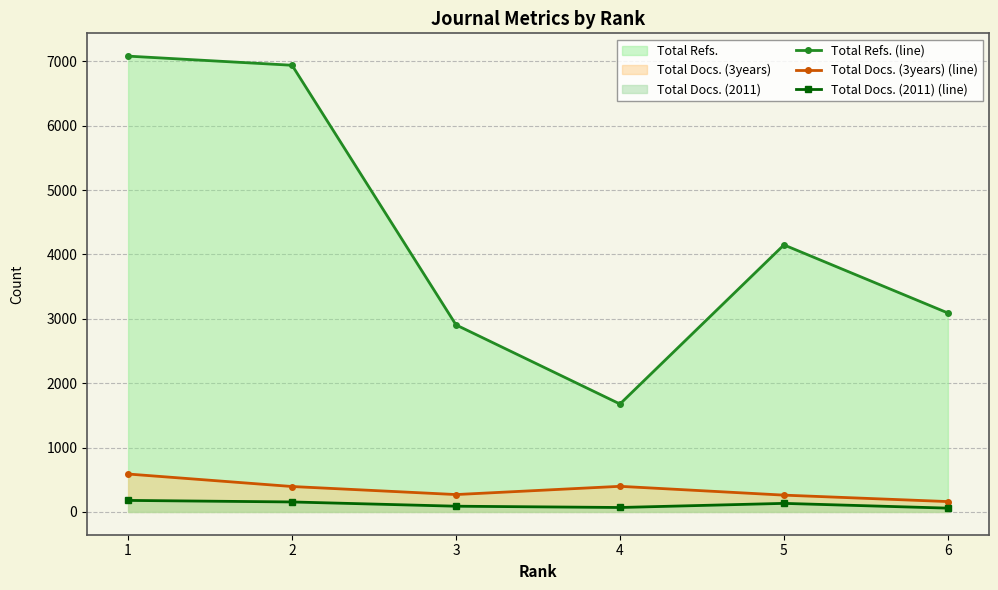

What is the approximate value of Total Refs. (line) at 5?

4149